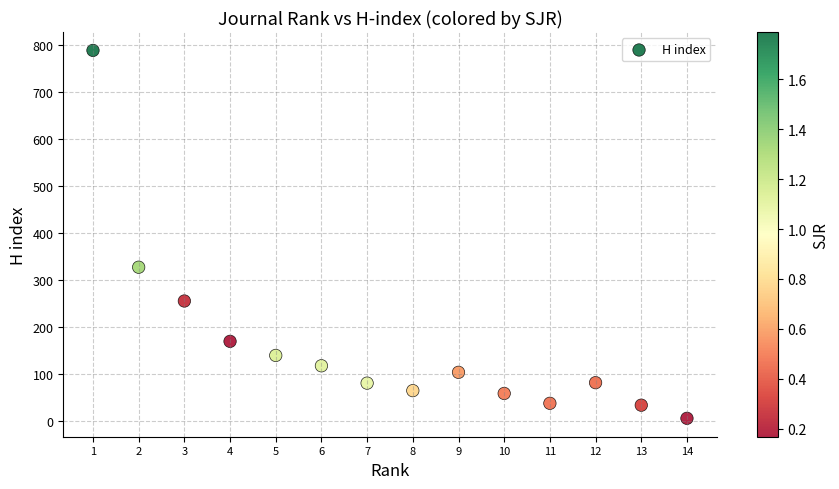

What is the range of Y values (max minus min)?

784